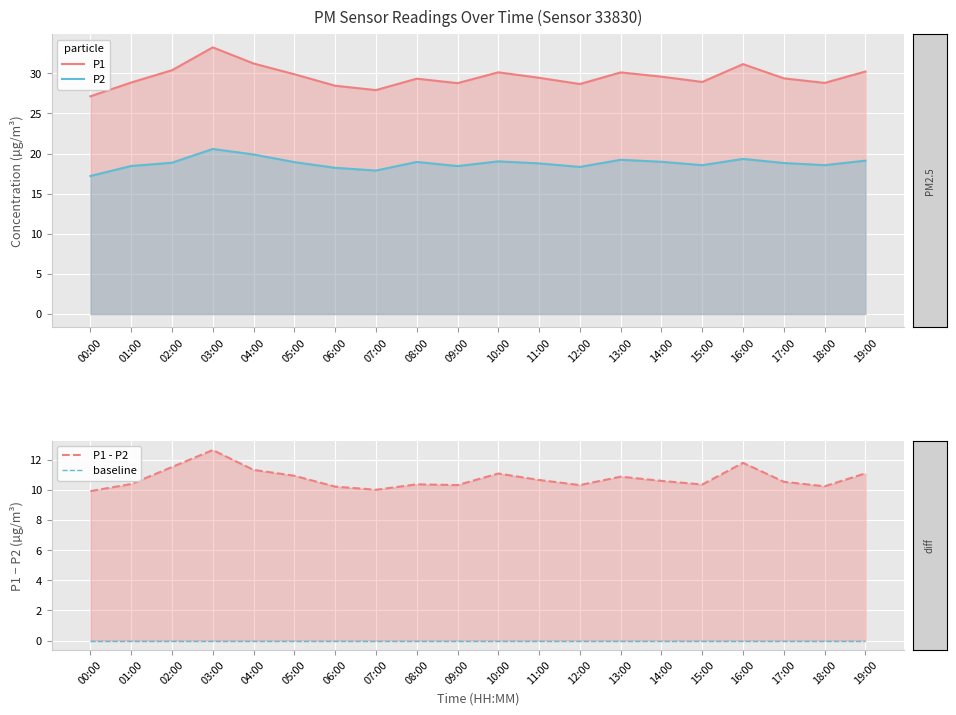

At how many categories does at least one series exceed 24?

20